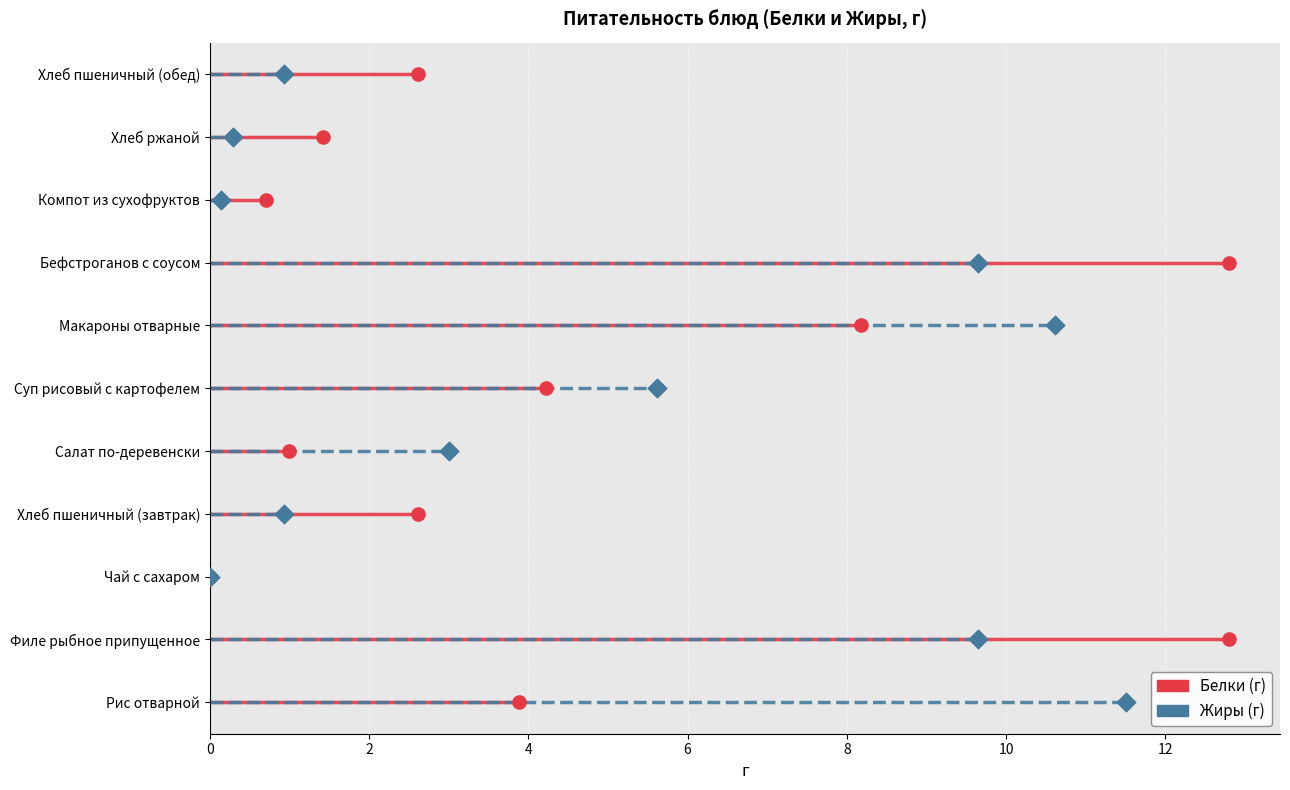

At which category is the sum across all series the highest?

Филе рыбное припущенное